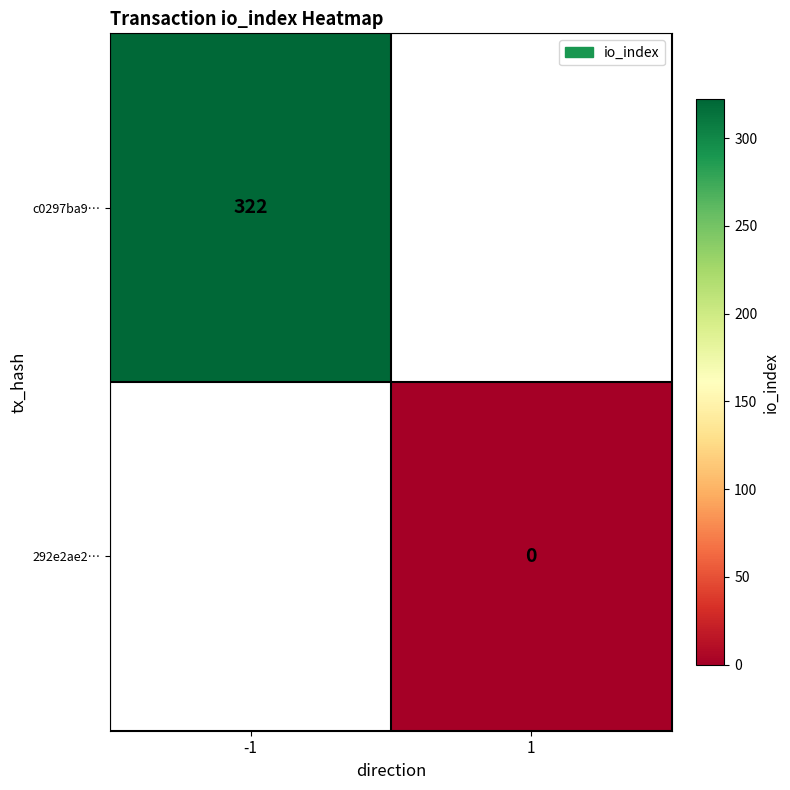

Which category has the highest value in the 292e2ae2… series?

-1